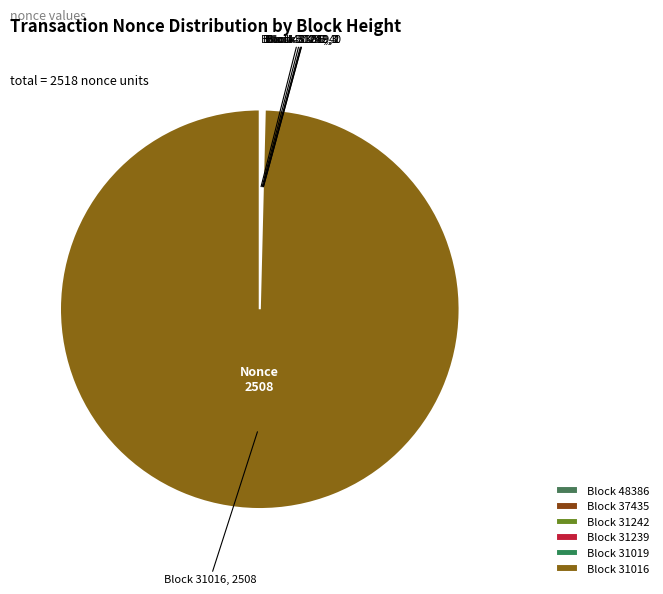

What is the largest slice in the pie chart?

Block 31016